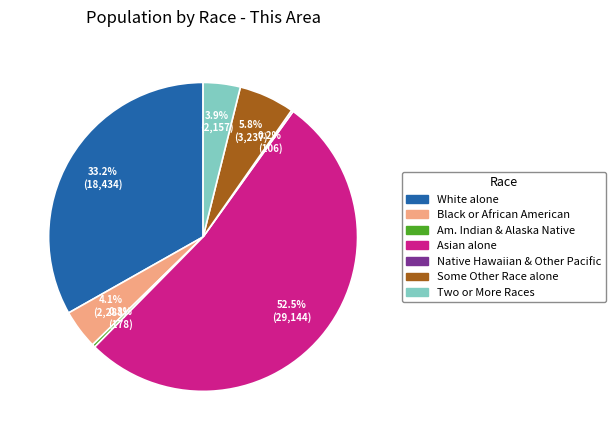

Is there a majority slice in this chart?

Yes